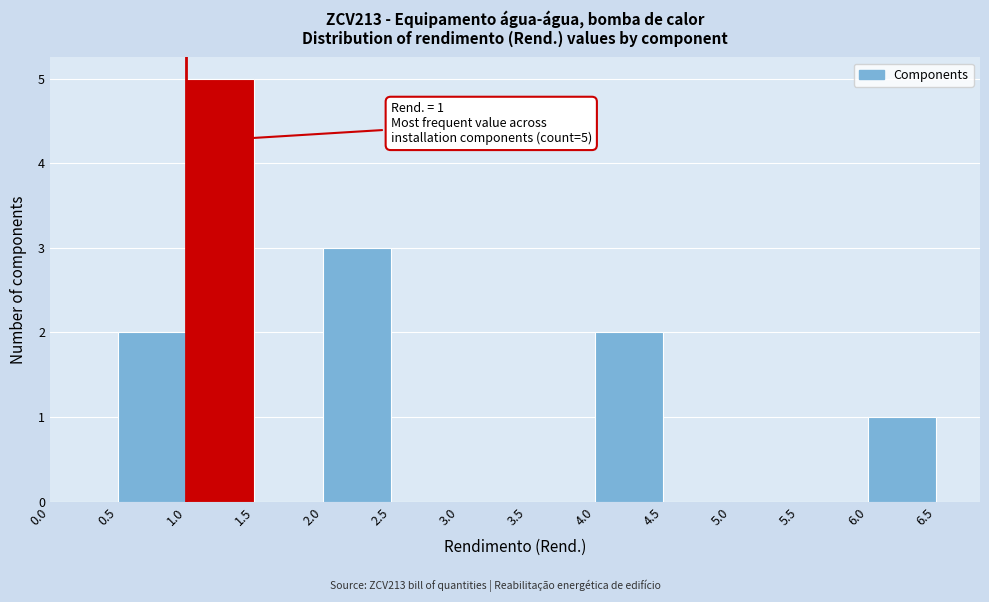

Which range on the x-axis has the tallest bar?

1.0 to 1.5